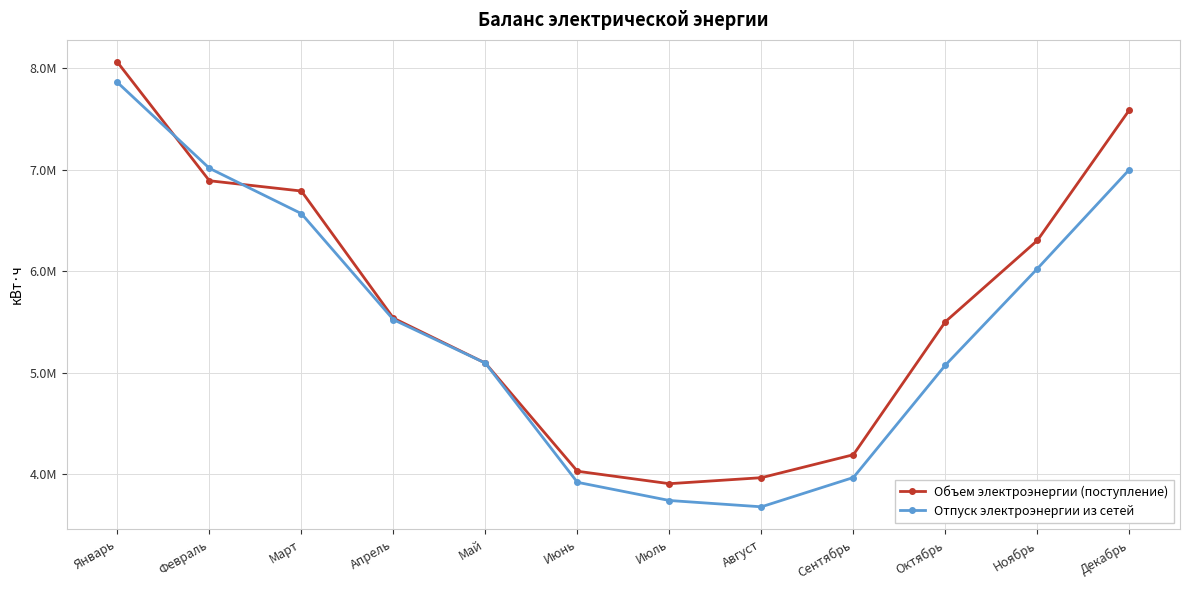

True or false: Отпуск электроэнергии из сетей and Объем электроэнергии (поступление) cross at least once.

True